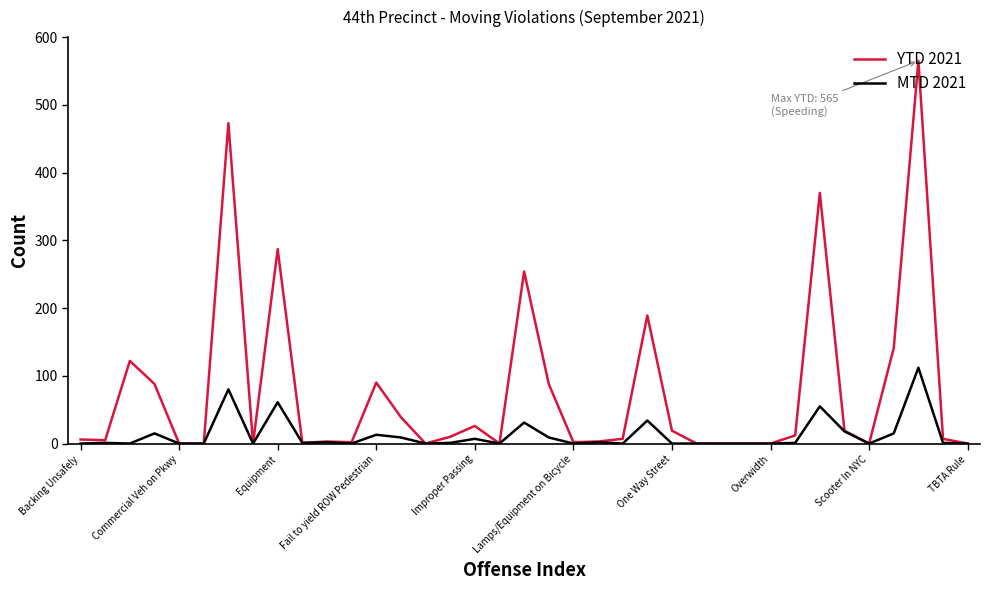

What is the difference between the maximum and minimum values in the YTD 2021 series?

565